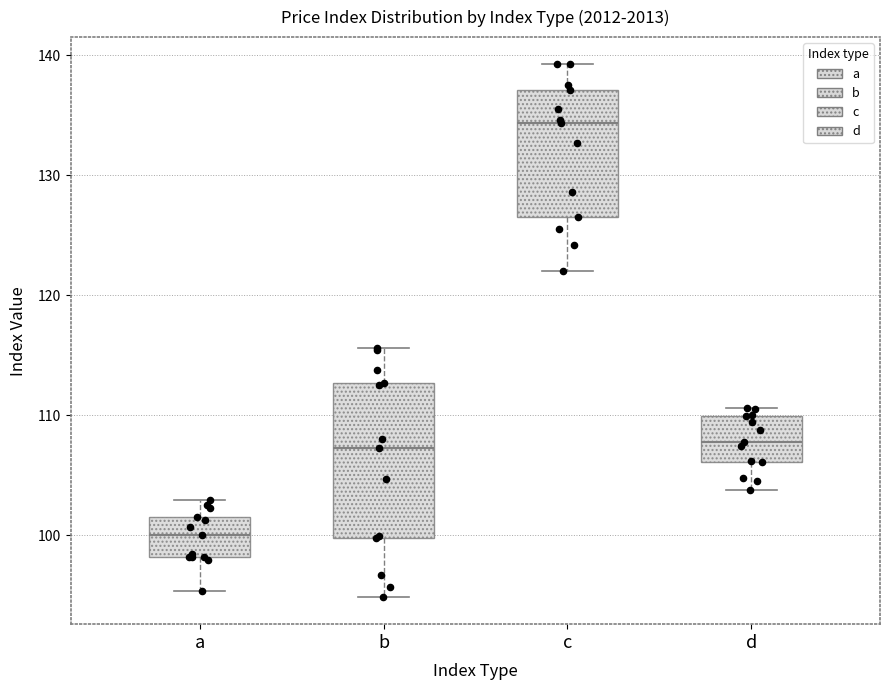

Reading left to right, read every box against the y-axis: the position of its median line, the range the box covers, and the ends of its whiskers. The values are not printed on the chart, so give them approximately, as read against the axis.

a: median 100, box 98 to 102, whiskers 95 to 103
b: median 107, box 100 to 113, whiskers 95 to 116
c: median 134, box 127 to 137, whiskers 122 to 139
d: median 108, box 106 to 110, whiskers 104 to 111